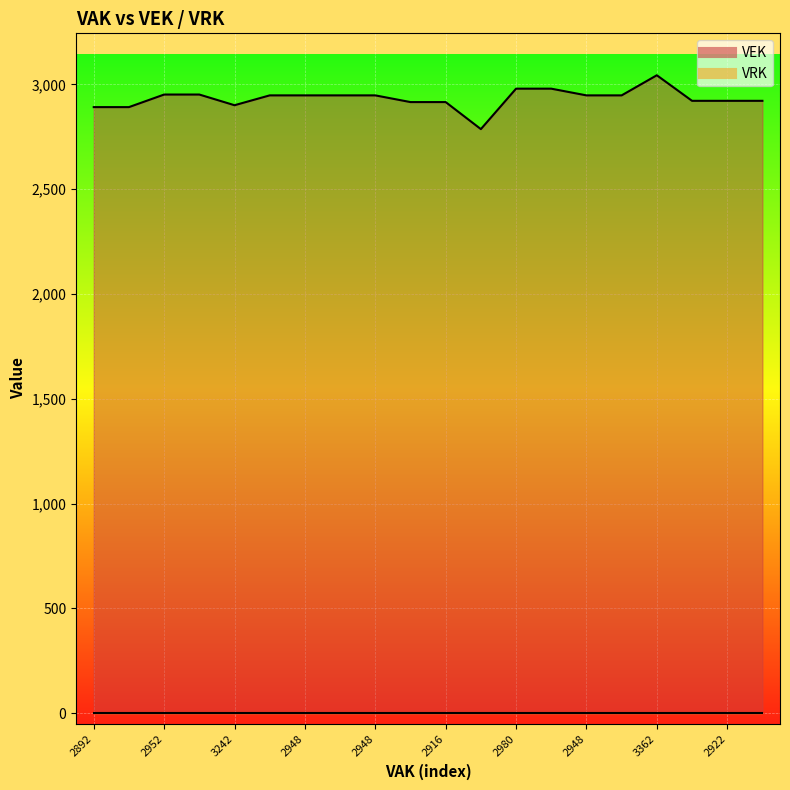

How many data points in VEK line are above 2948?

5